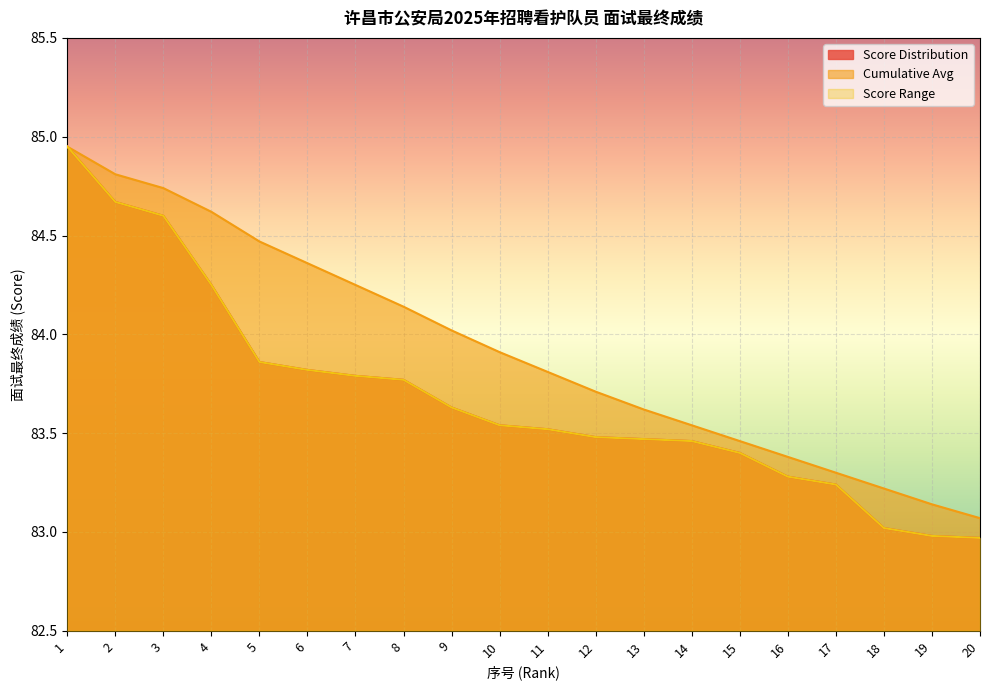

What is the average value of the Score Distribution series?

83.7